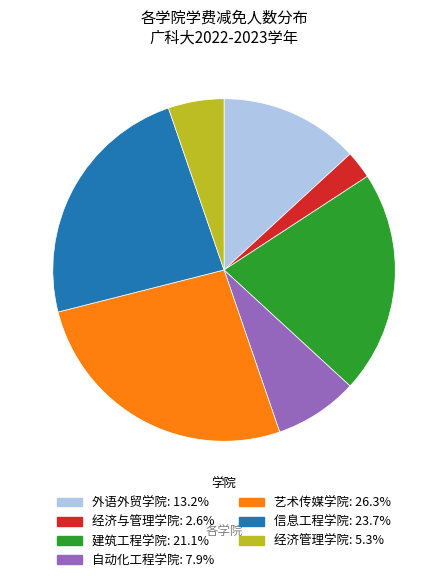

How many slices are in this pie chart?

7